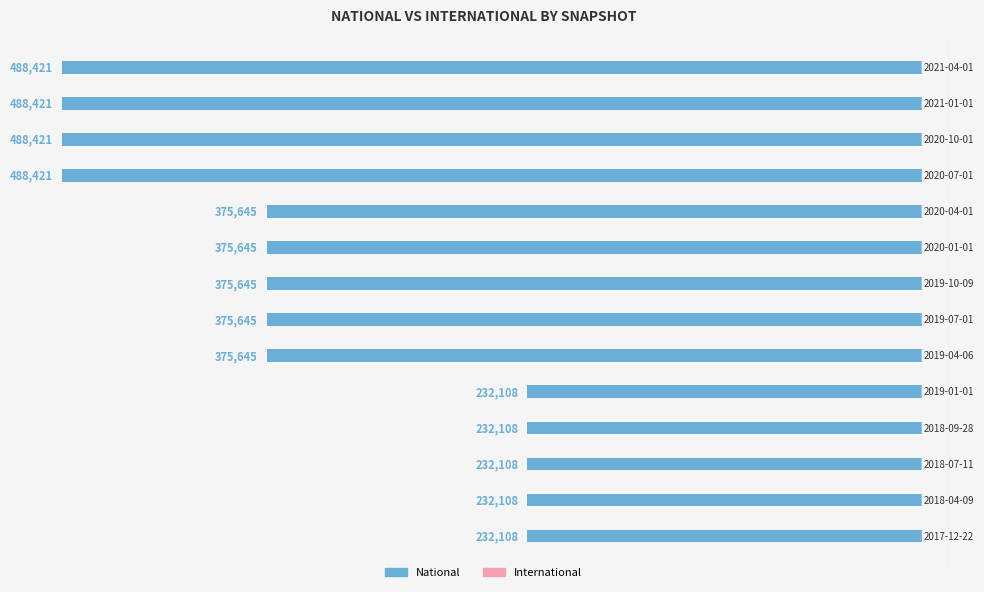

How many bars are there in total?

14